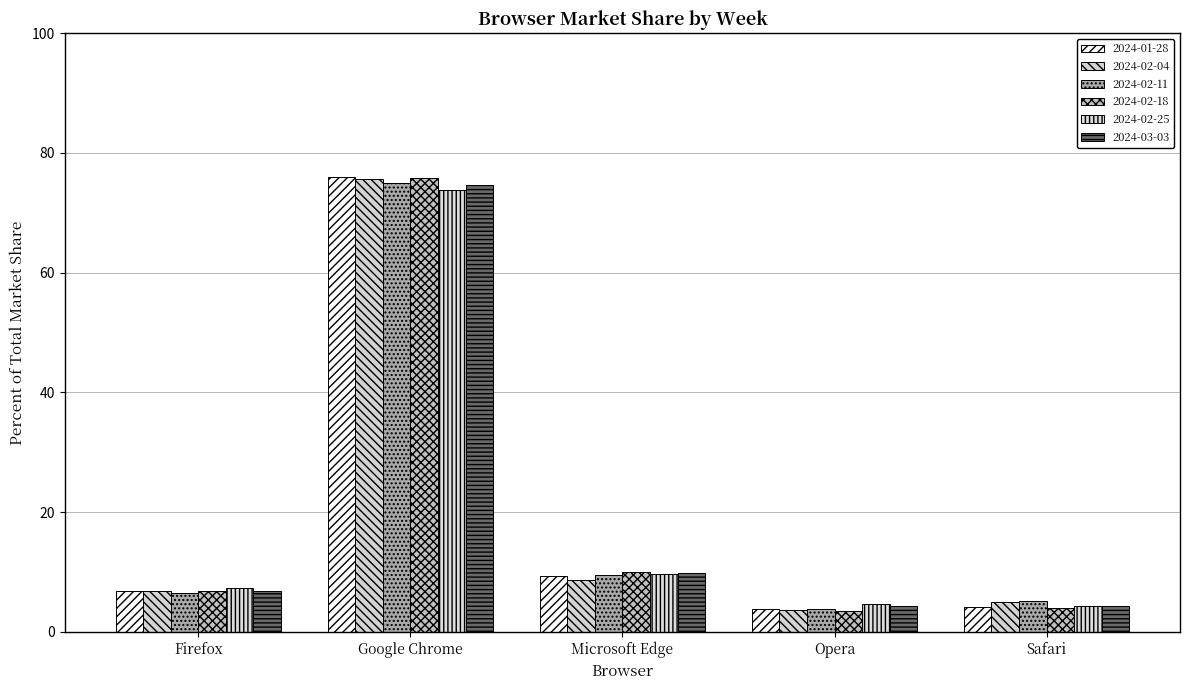

What is the spread (max minus min) of values at Microsoft Edge?

1.3